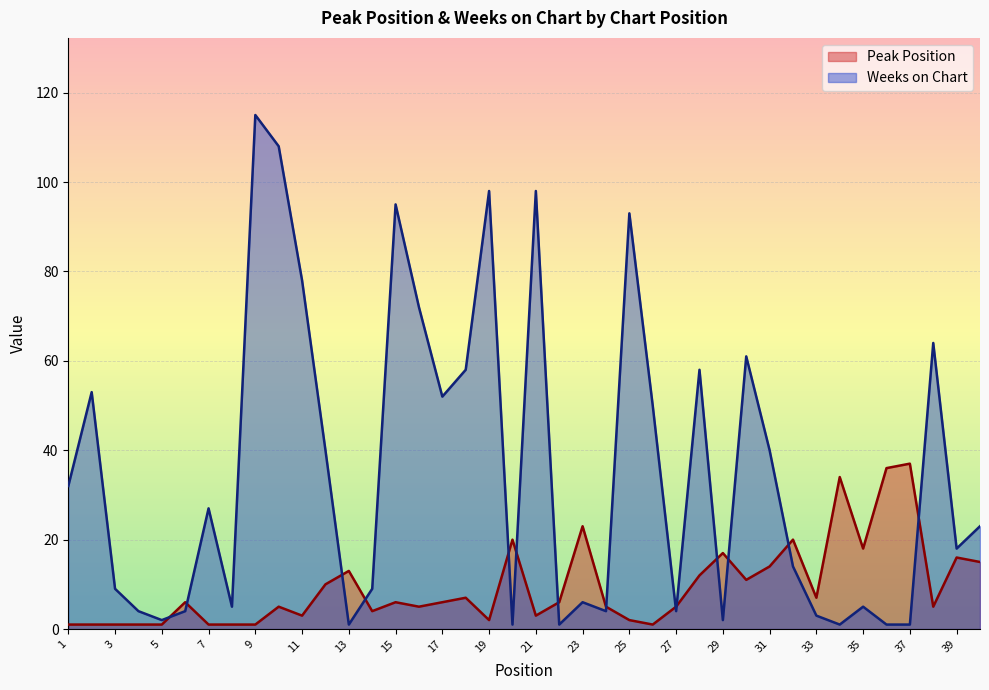

Where is the first local minimum for Weeks on Chart?

5